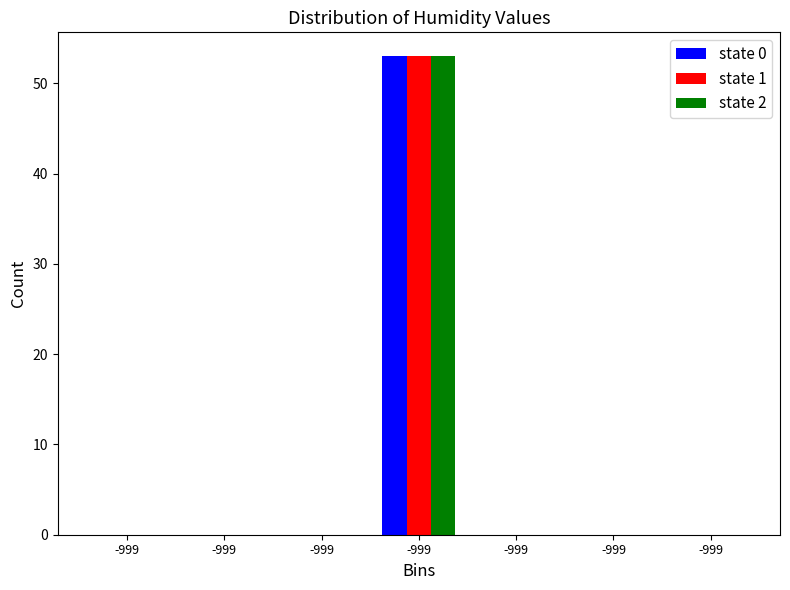

What are all the series names shown in the legend?

state 0, state 1, state 2